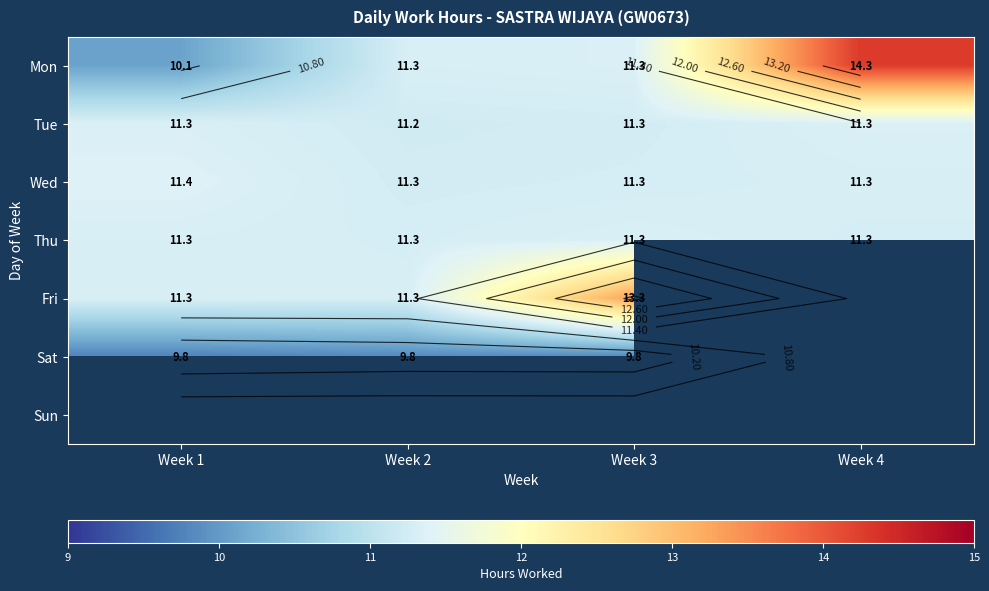

True or false: Sat has a value of 9.8 at Week 1.

True